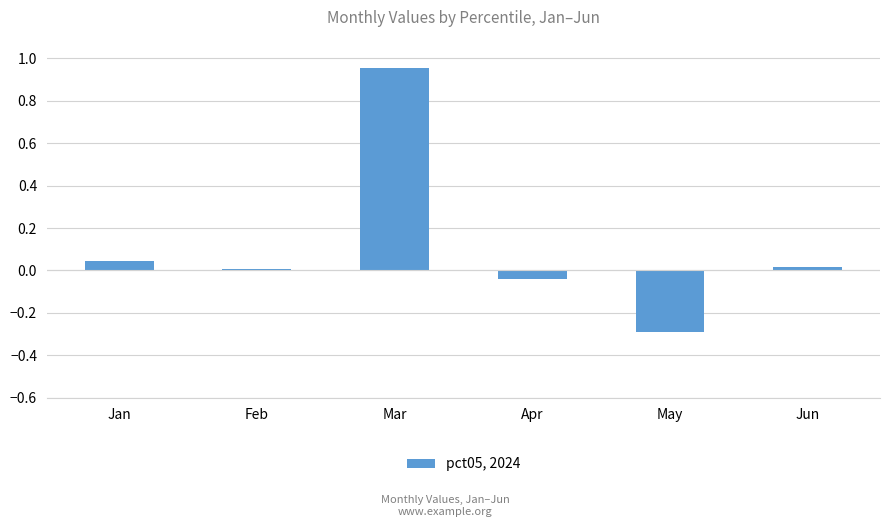

What is the smallest value displayed?

-0.3